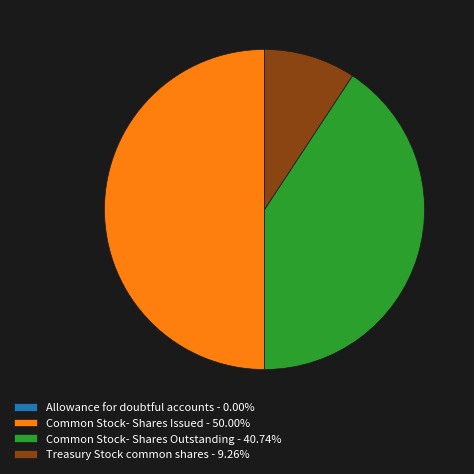

Does Treasury Stock common shares - 9.26% represent more than half of the total?

No